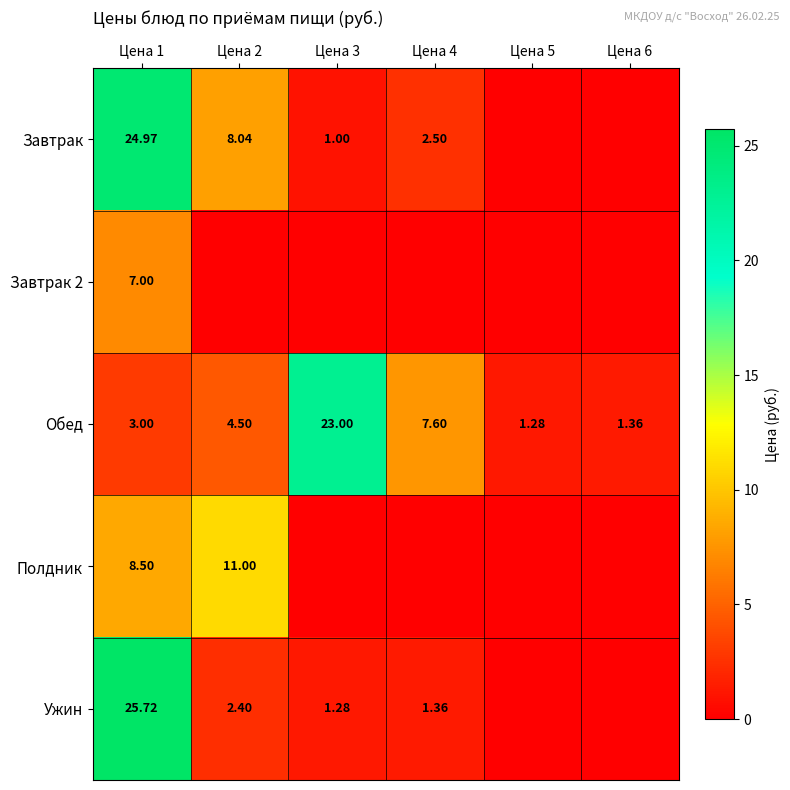

Is the value of Завтрак 2 at Цена 1 greater than the value of Завтрак at Цена 3?

Yes